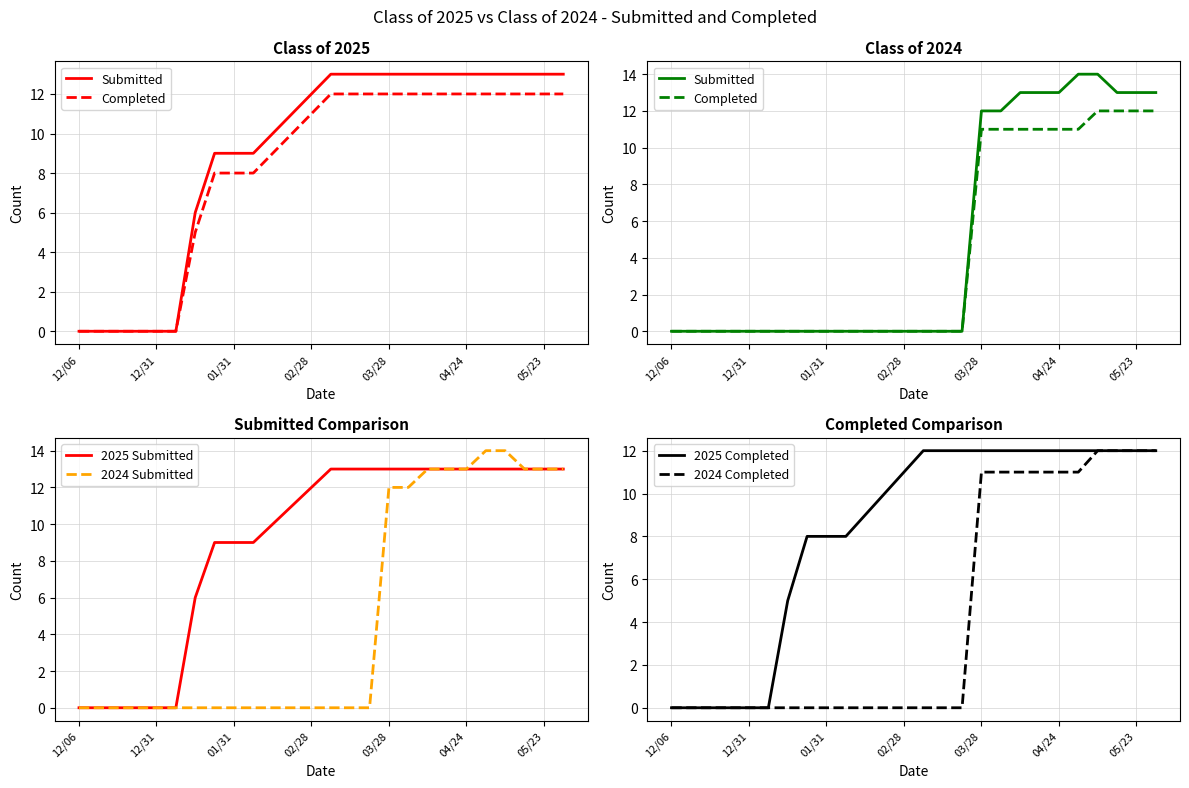

Reading left to right, what are all the values shown in this chart?

Submitted: 0	0	0	0	0	0	0	0	0	0	0	0	0	0	0	0	12	12	13	13	13	14	14	13	13	13
Completed: 0	0	0	0	0	0	0	0	0	0	0	0	0	0	0	0	11	11	11	11	11	11	12	12	12	12
2025 Submitted: 0	0	0	0	0	0	6	9	9	9	10	11	12	13	13	13	13	13	13	13	13	13	13	13	13	13
2024 Submitted: 0	0	0	0	0	0	0	0	0	0	0	0	0	0	0	0	12	12	13	13	13	14	14	13	13	13
2025 Completed: 0	0	0	0	0	0	5	8	8	8	9	10	11	12	12	12	12	12	12	12	12	12	12	12	12	12
2024 Completed: 0	0	0	0	0	0	0	0	0	0	0	0	0	0	0	0	11	11	11	11	11	11	12	12	12	12